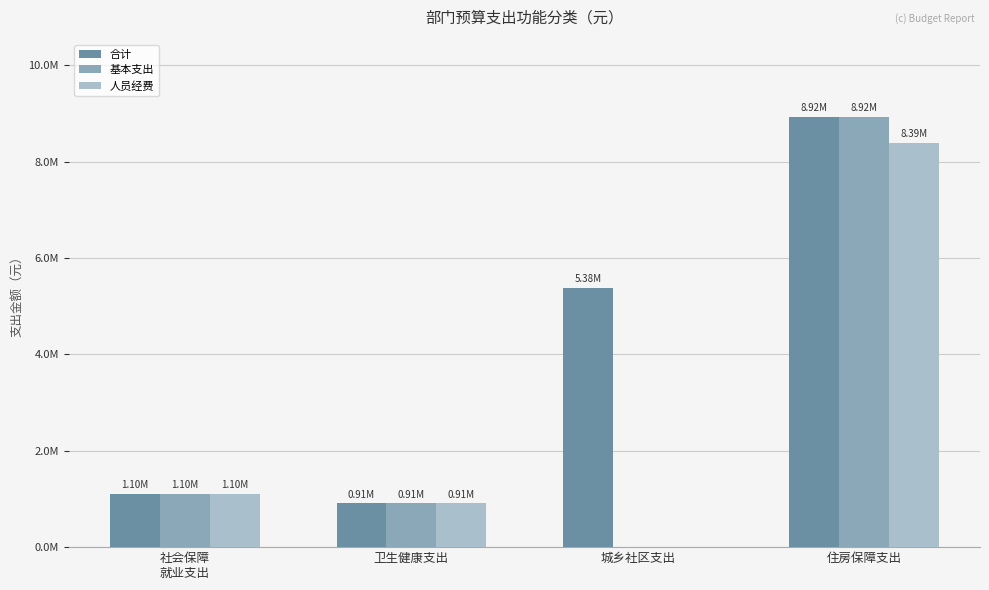

What is the label of the 3rd bar from the right?

卫生健康支出